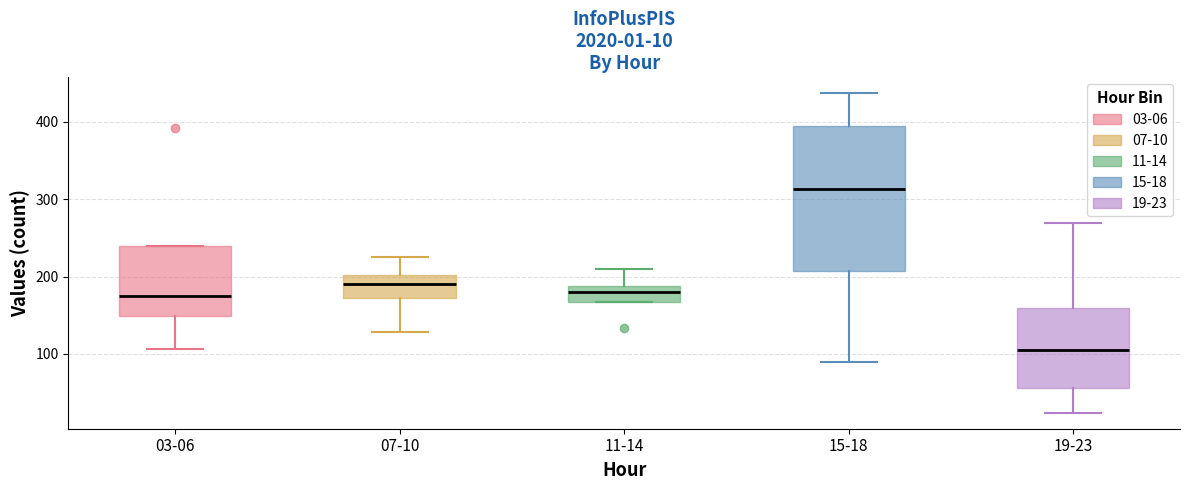

Which box has the lowest median line?

19-23